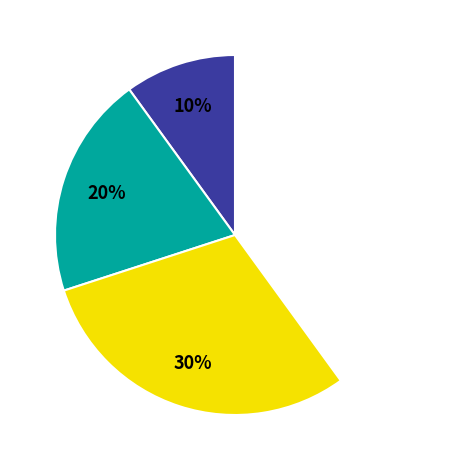

How many slices are in this pie chart?

4